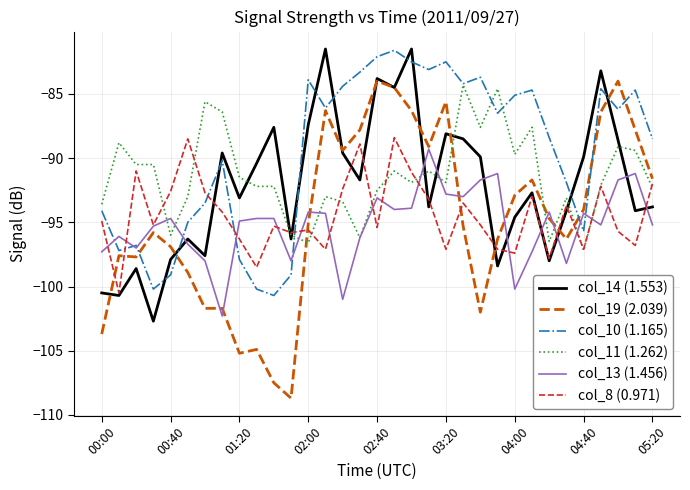

Which series has the largest total across all categories?

col_10 (1.165)